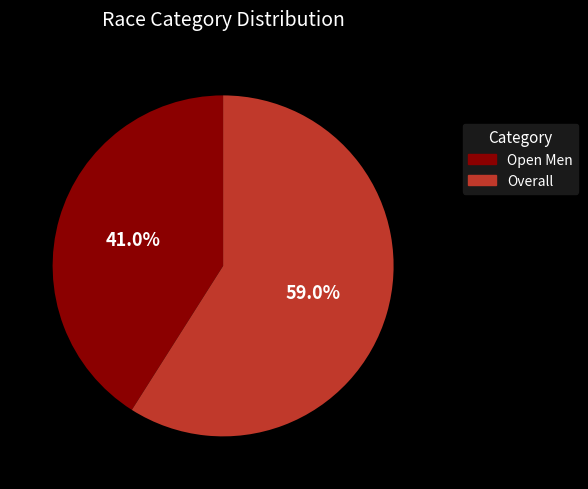

Combined, do Open Men and Overall account for over 50%?

Yes